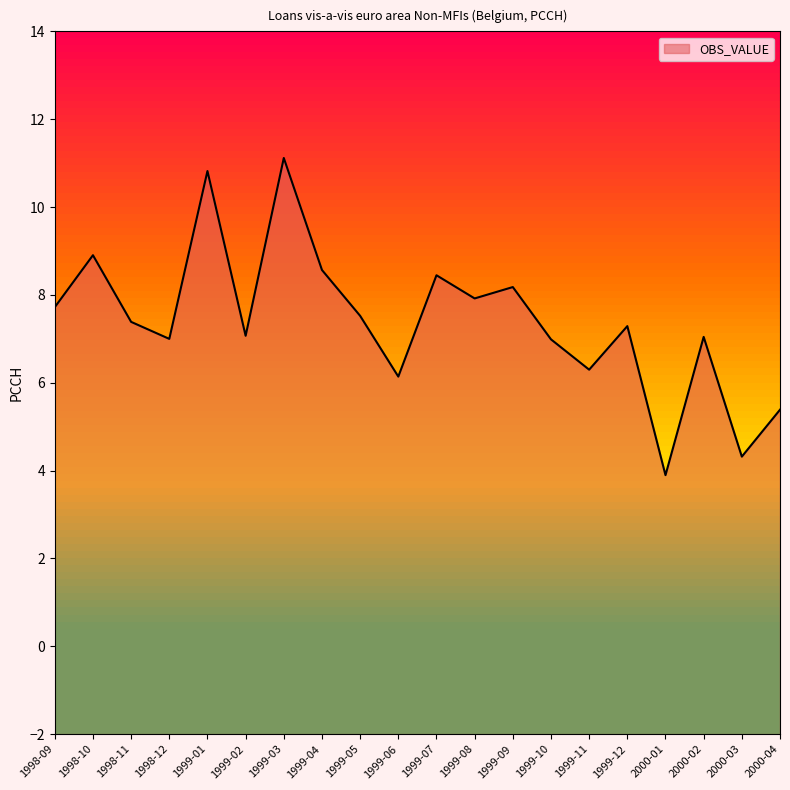

What is the ratio of the value at 1999-08 to the value at 1998-12?

1.1